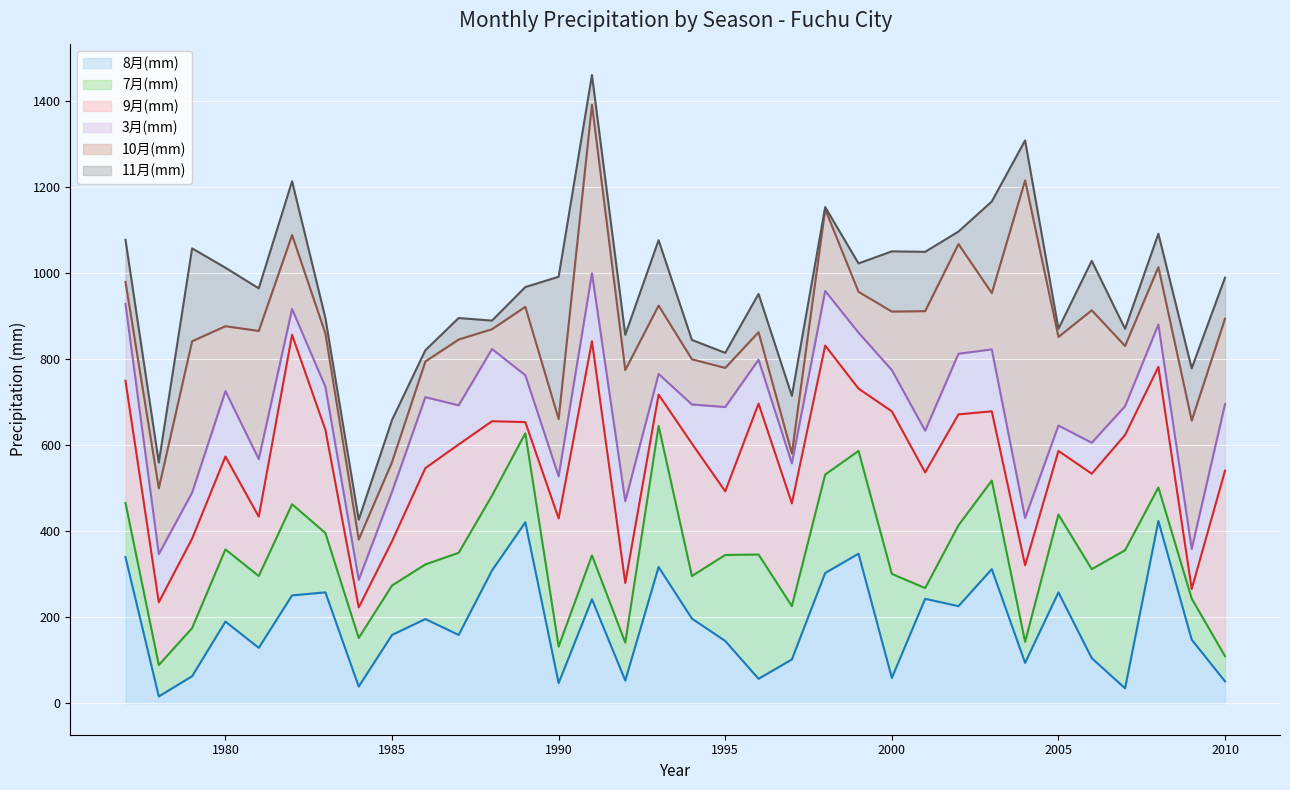

Where is the first local maximum for 11月(mm)?

1979